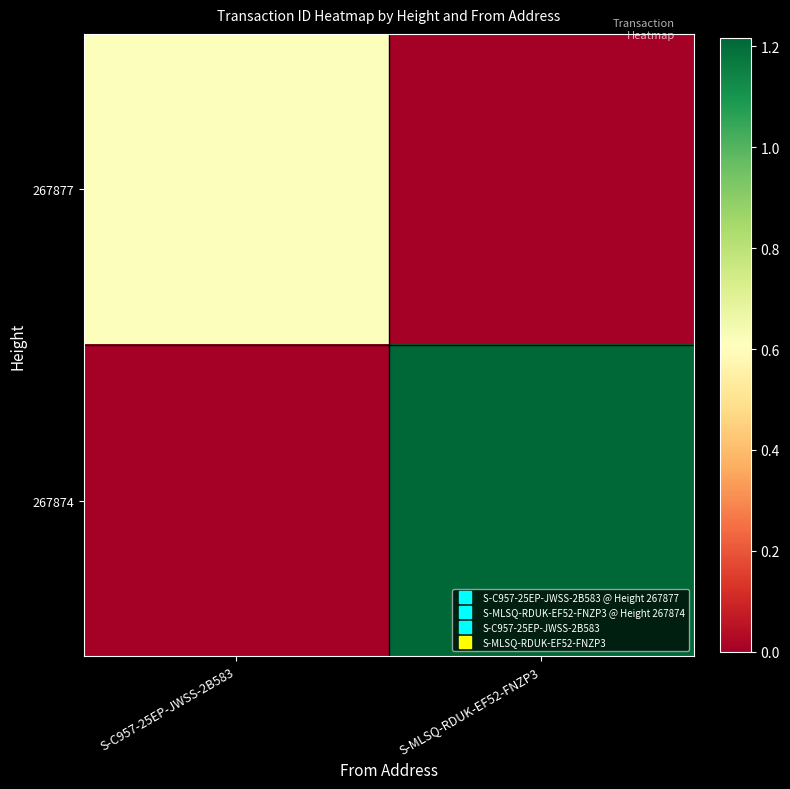

Which series changed the most between S-C957-25EP-JWSS-2B583 and S-MLSQ-RDUK-EF52-FNZP3?

267874